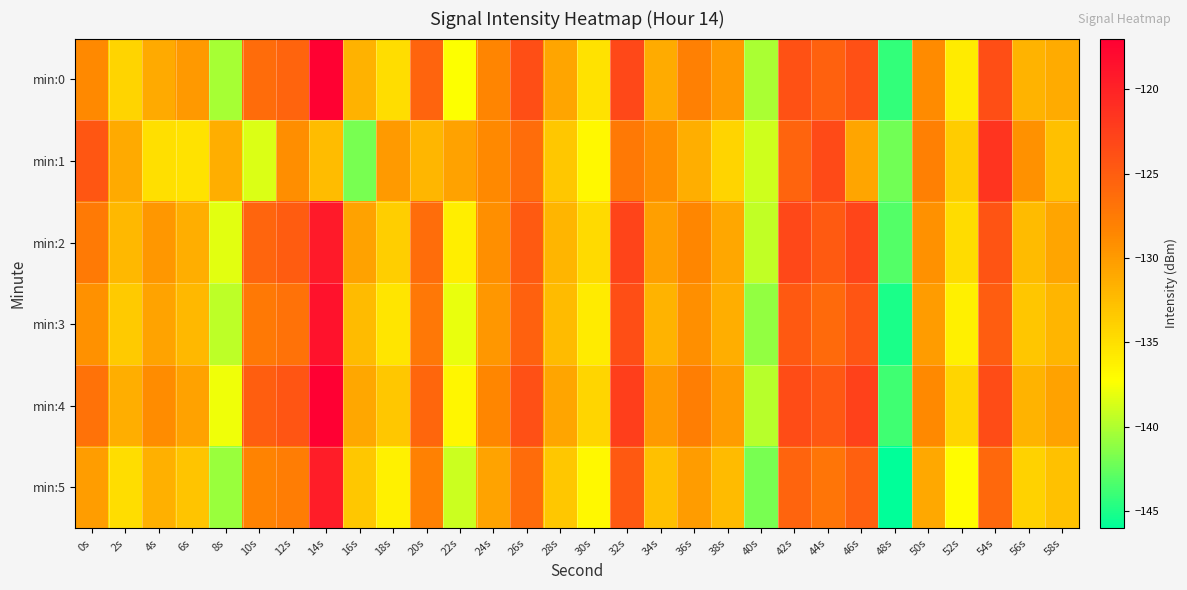

At 44s, list the series in order from smallest to largest.

min:5, min:3, min:0, min:2, min:4, min:1